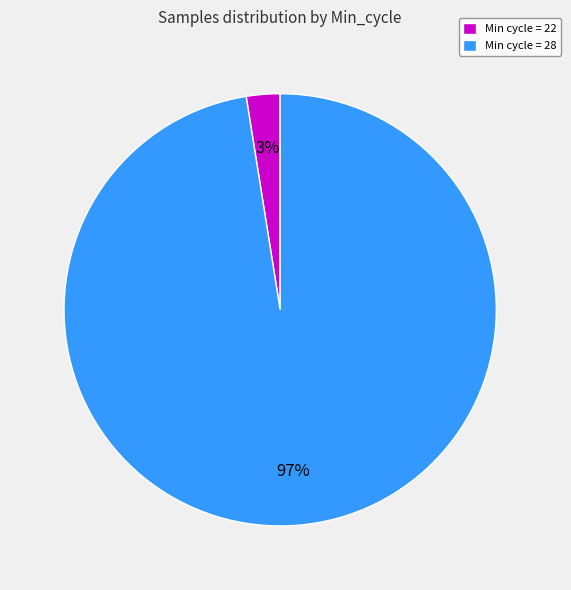

Combined, do Min cycle = 28 and Min cycle = 22 account for over 50%?

Yes